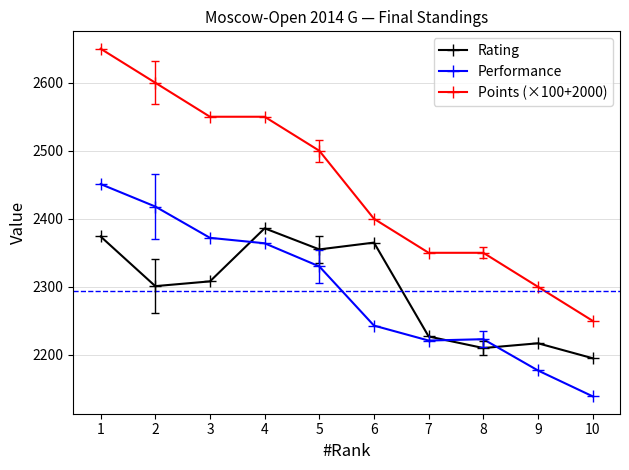

True or false: Points (×100+2000) has a value of 2550 at 4.

True